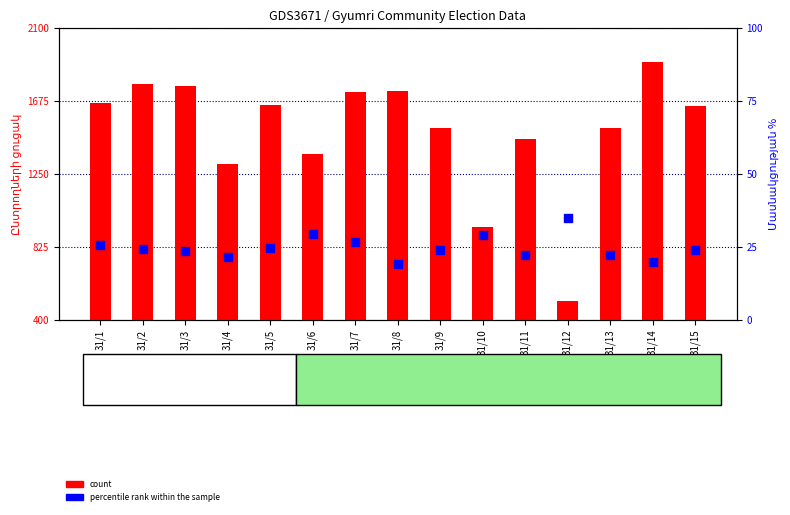

At which category is the sum across all series the highest?

31/14